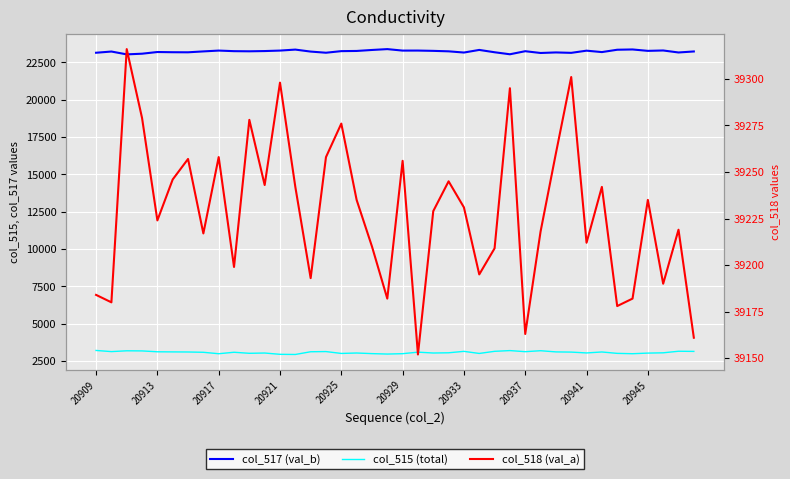

What is the difference between the maximum and second lowest values in the col_515 (total) series?

259